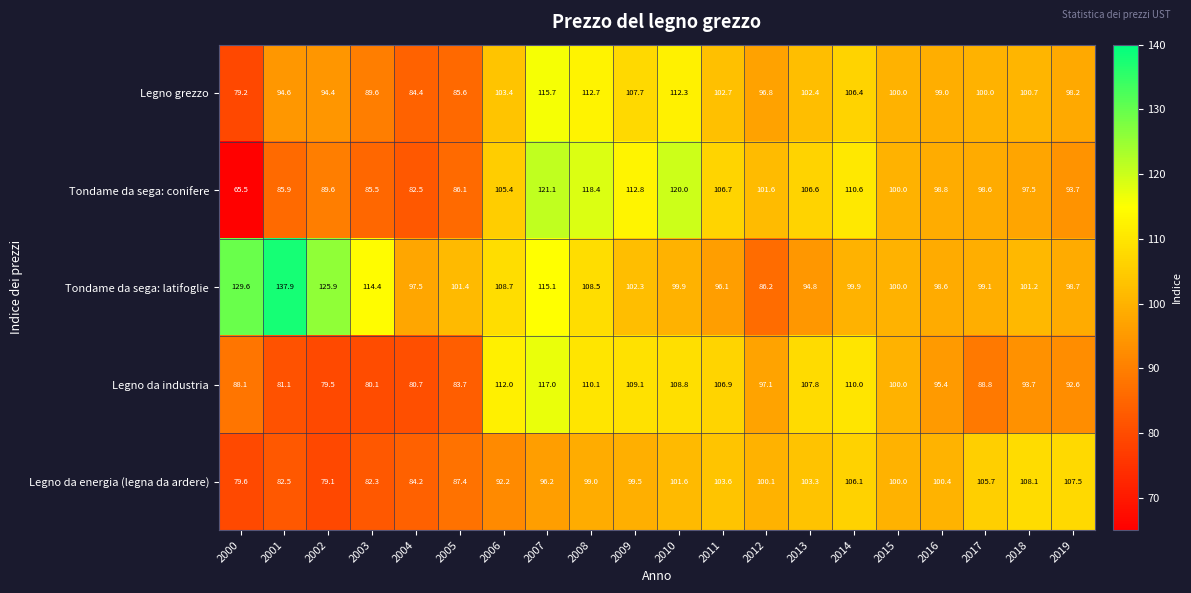

At which label does Legno da industria first exceed 97?

2006